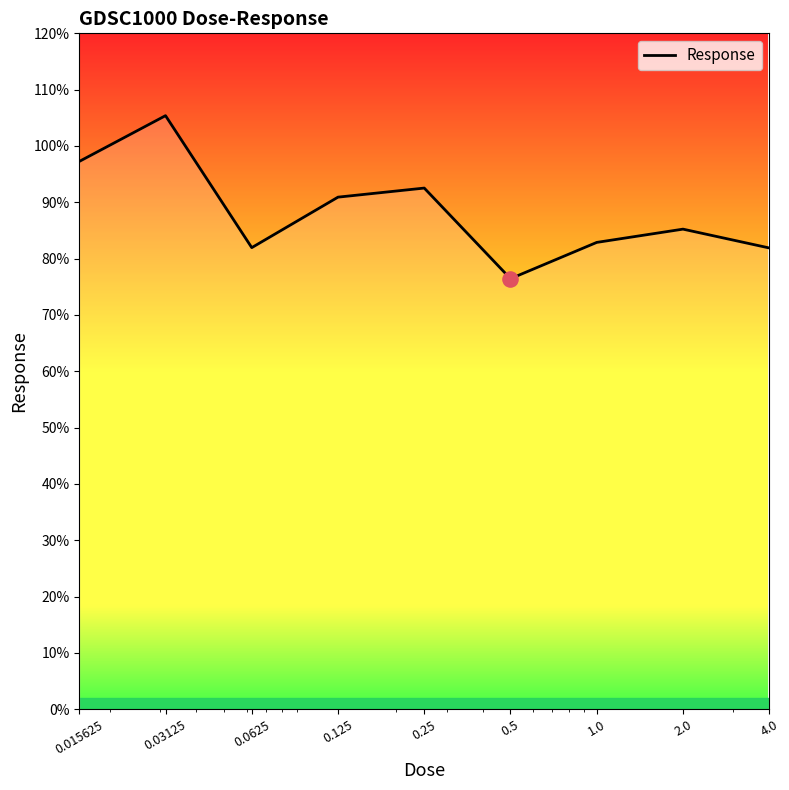

What is the difference between the maximum and minimum values?

28.9